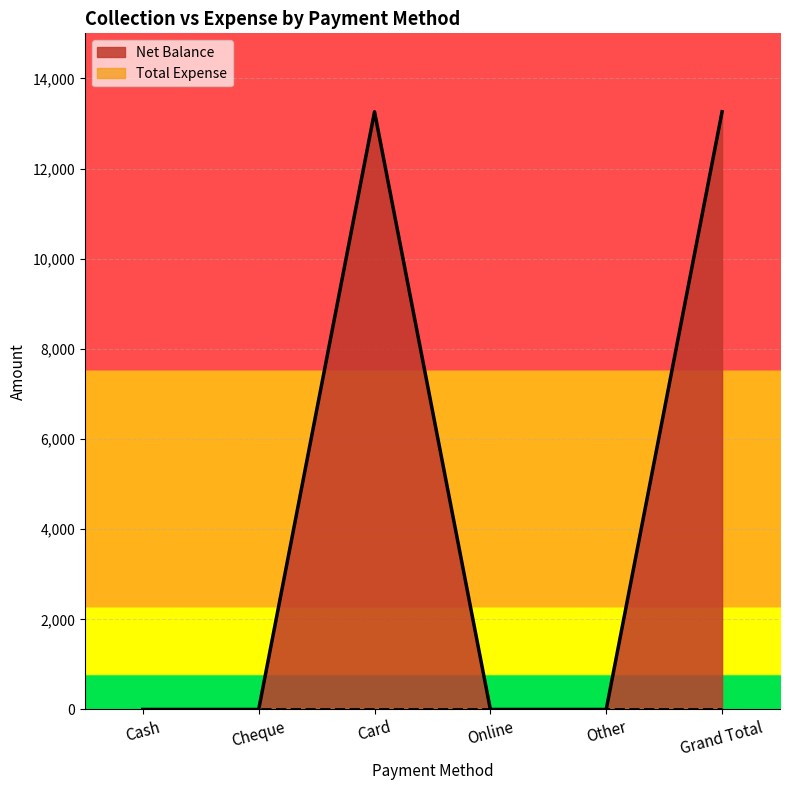

What is the sum of all values?

26520